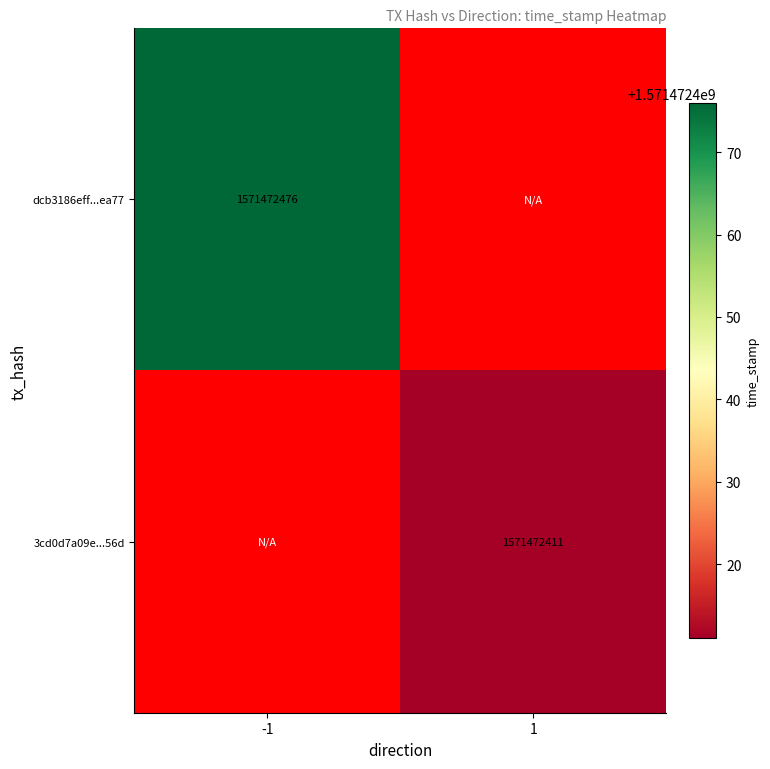

Is it true that dcb3186eff...ea77 equals 2446248893 at -1?

False